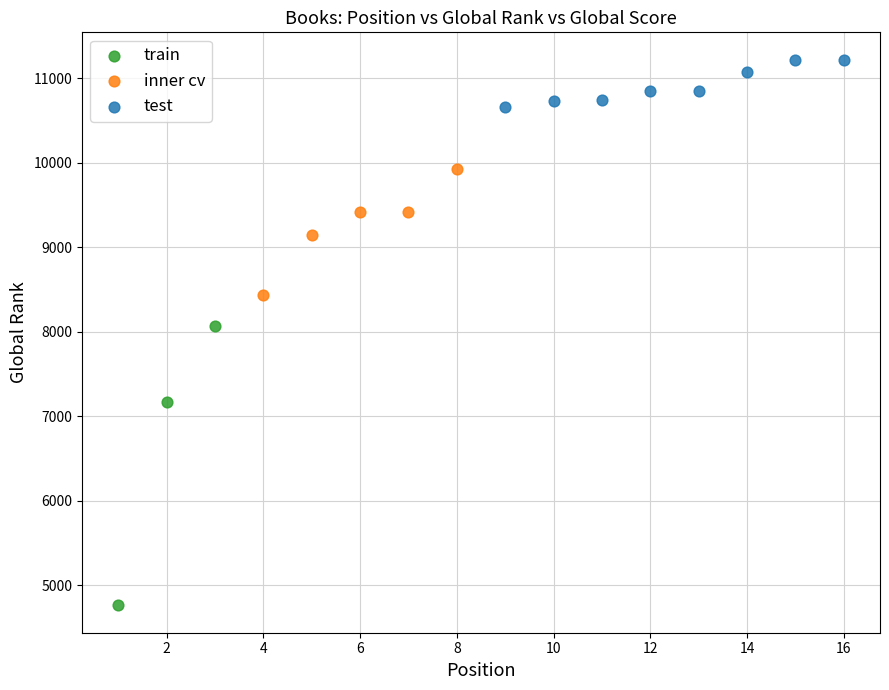

Which series has the widest spread of Y values?

train